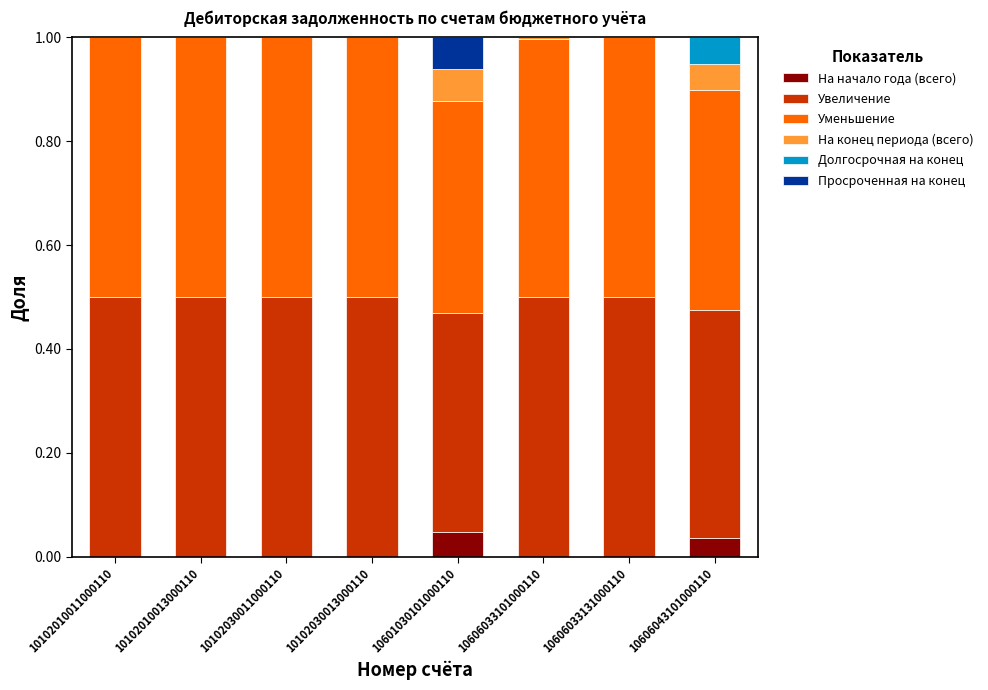

True or false: На начало года (всего) has a value of 0.0 at 10102030013000110.

True